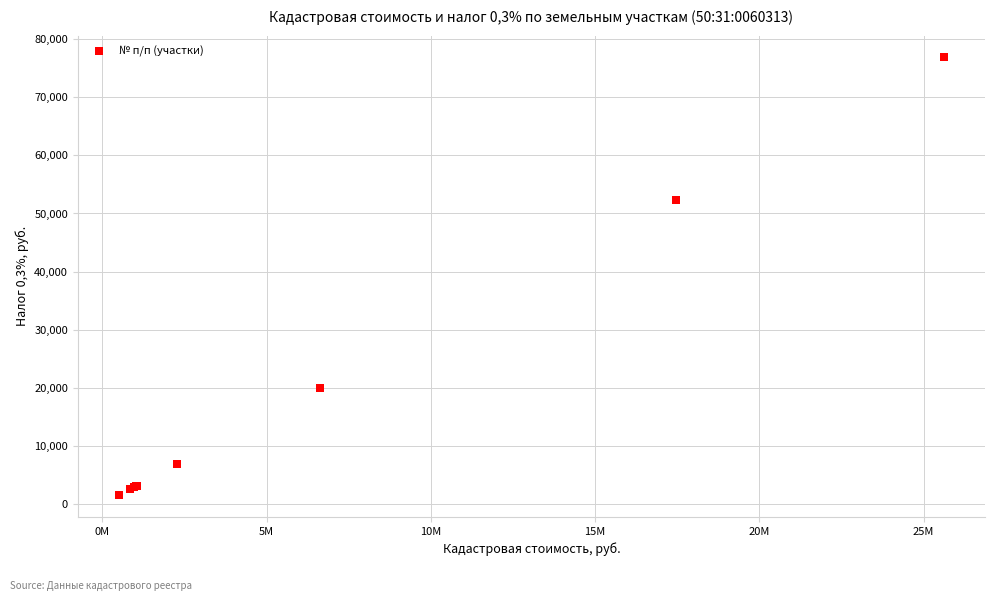

What Y value in the scatter plot is closest to 39186?

52356.5